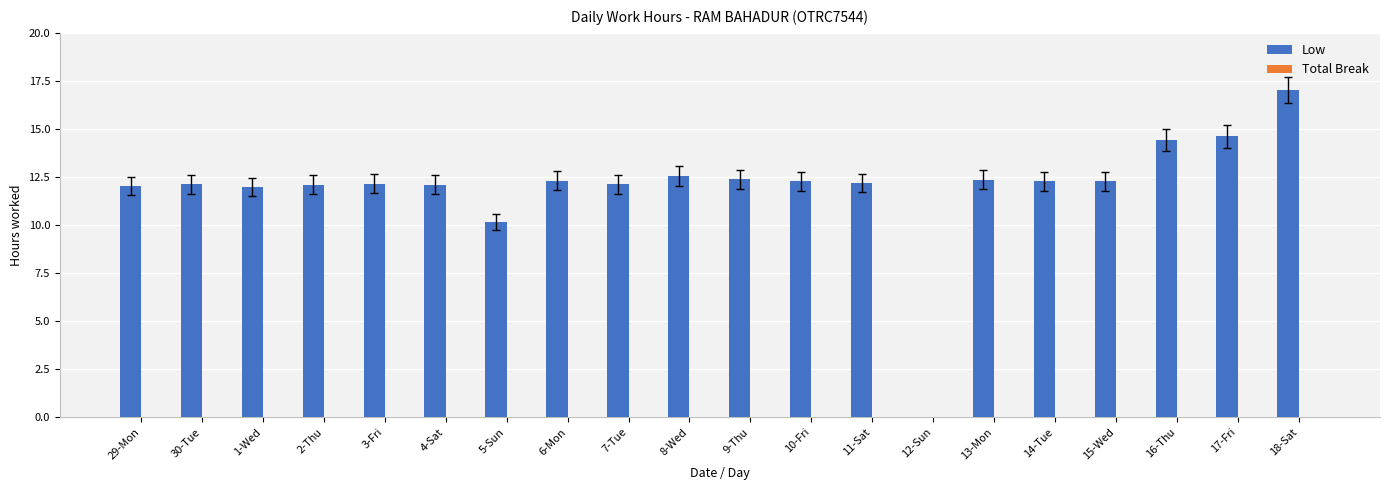

What is the approximate value at 8-Wed?

12.6